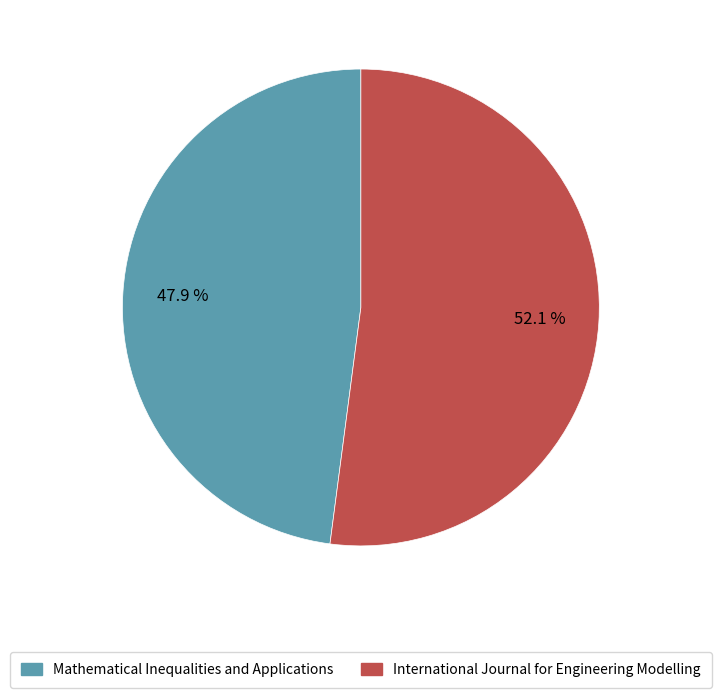

Is it true that Mathematical Inequalities and Applications is 62% of the pie?

False